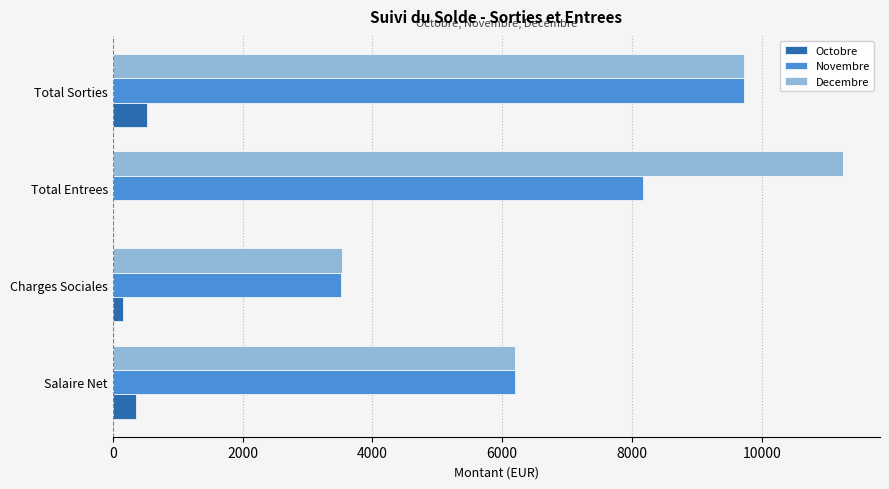

Is the value of Novembre at Salaire Net greater than the value of Decembre at Total Sorties?

No